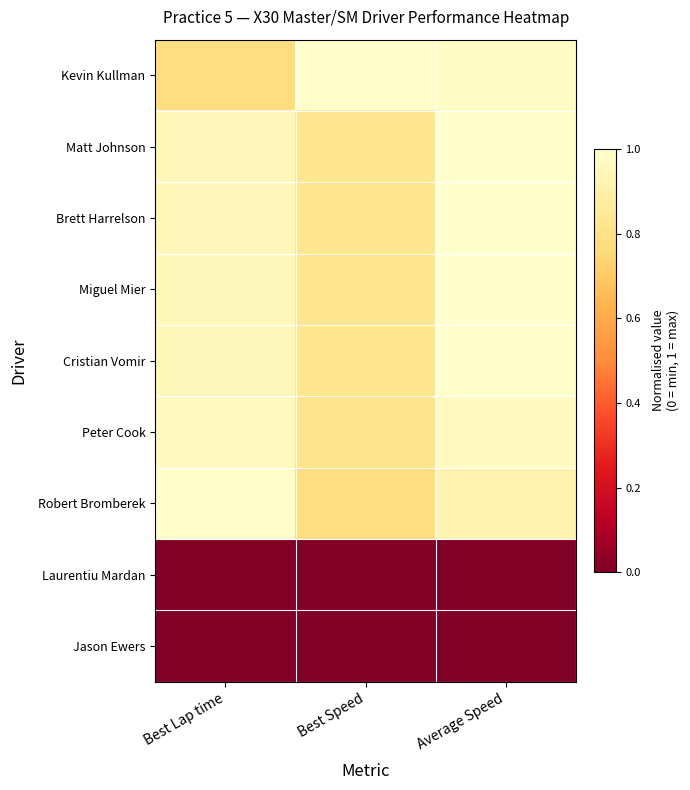

Between Best Lap time and Average Speed, which series saw the biggest shift?

Kevin Kullman